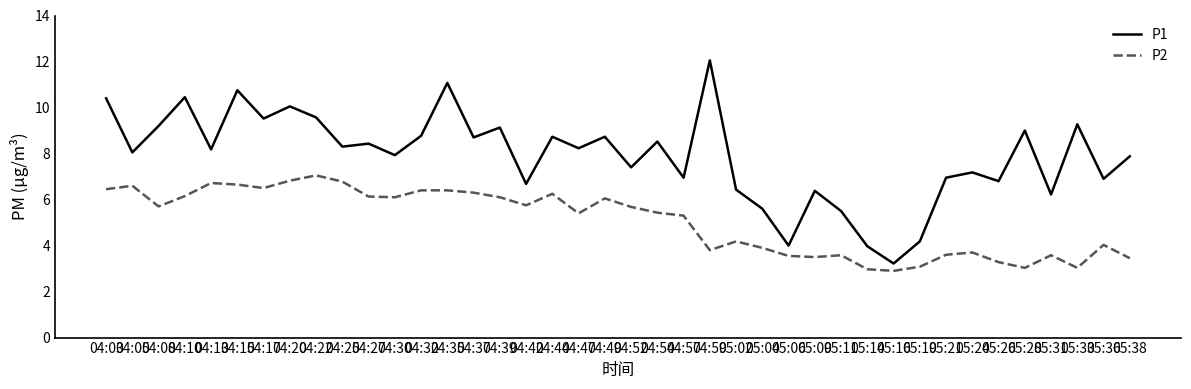

Which series has the widest spread of values?

P1